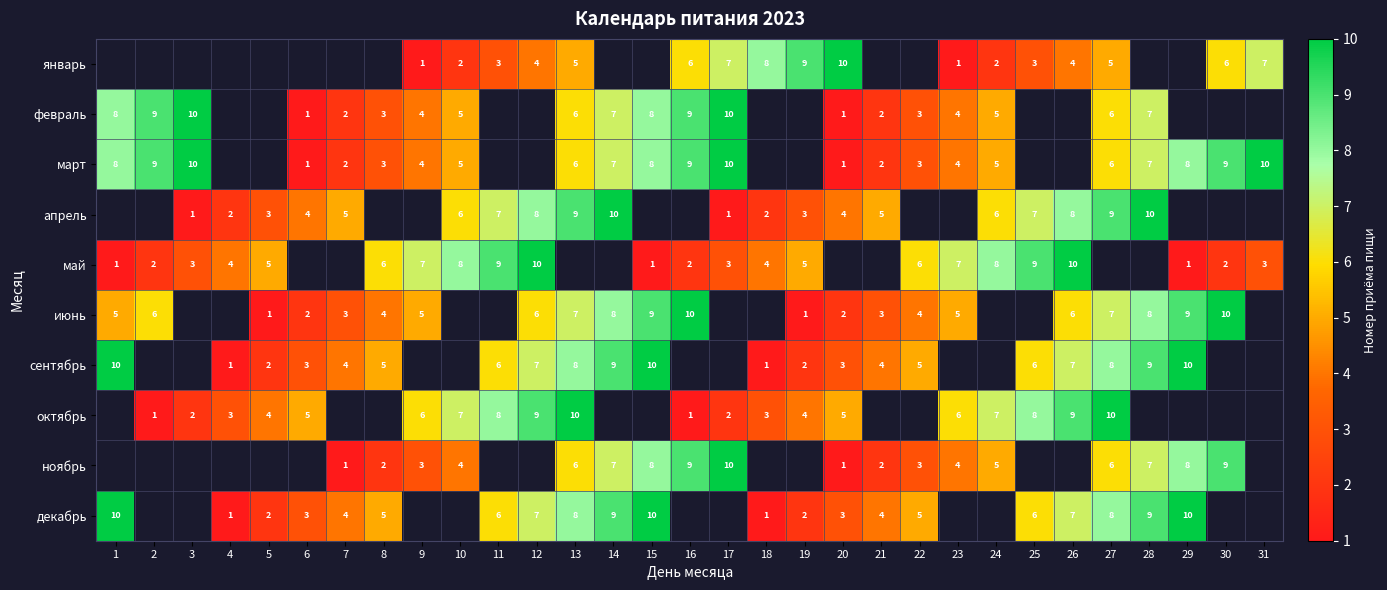

The июнь series shows 6 at 26. True or false?

True